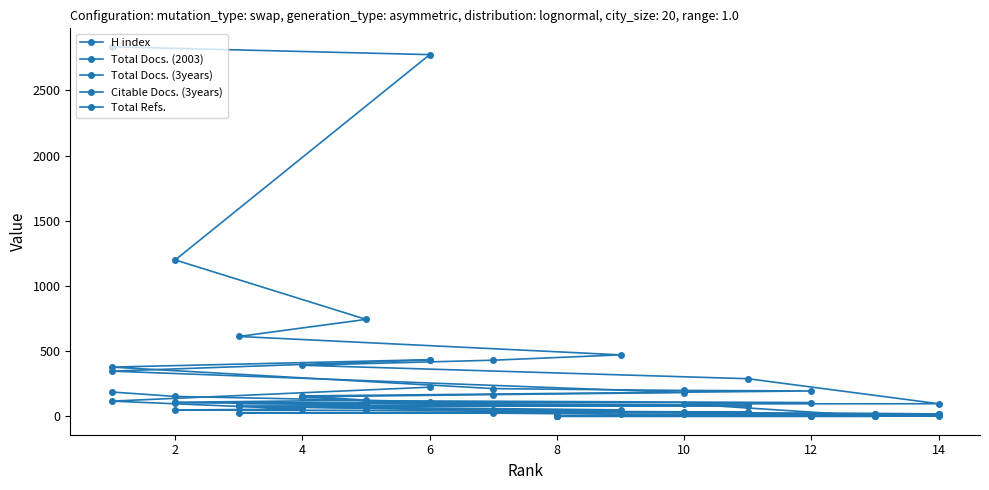

What are all the series names shown in the legend?

H index, Total Docs. (2003), Total Docs. (3years), Citable Docs. (3years), Total Refs.